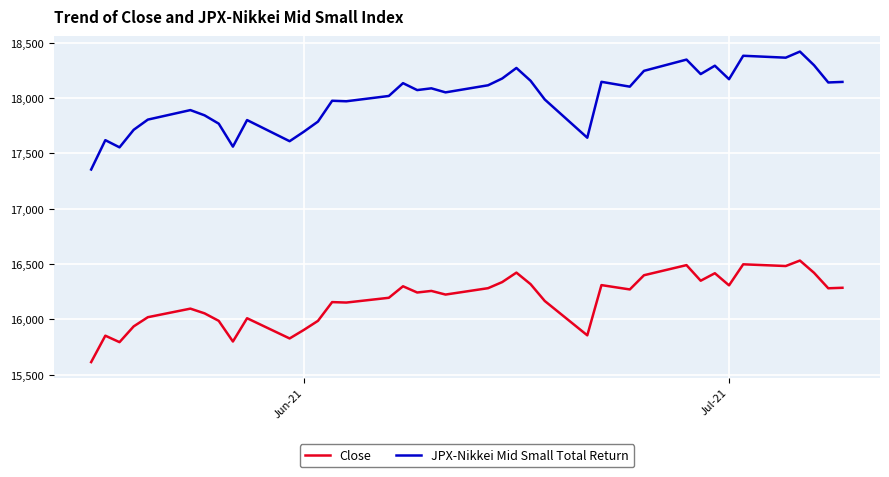

List the series in order of their overall mean, highest first.

JPX-Nikkei Mid Small Total Return, Close